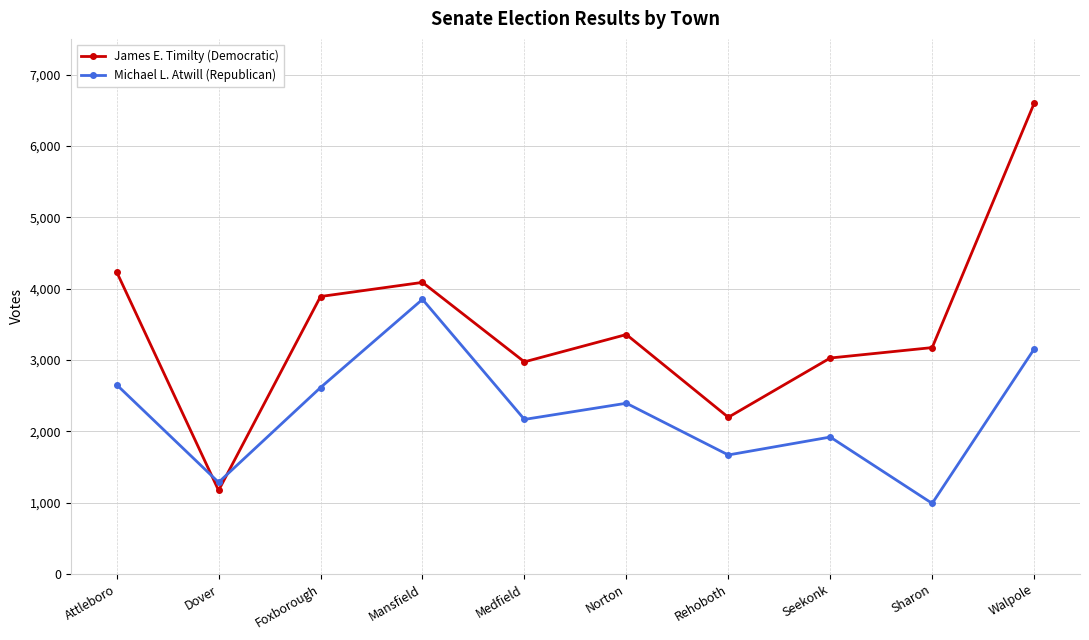

Between Attleboro and Norton, which series saw the biggest shift?

James E. Timilty (Democratic)